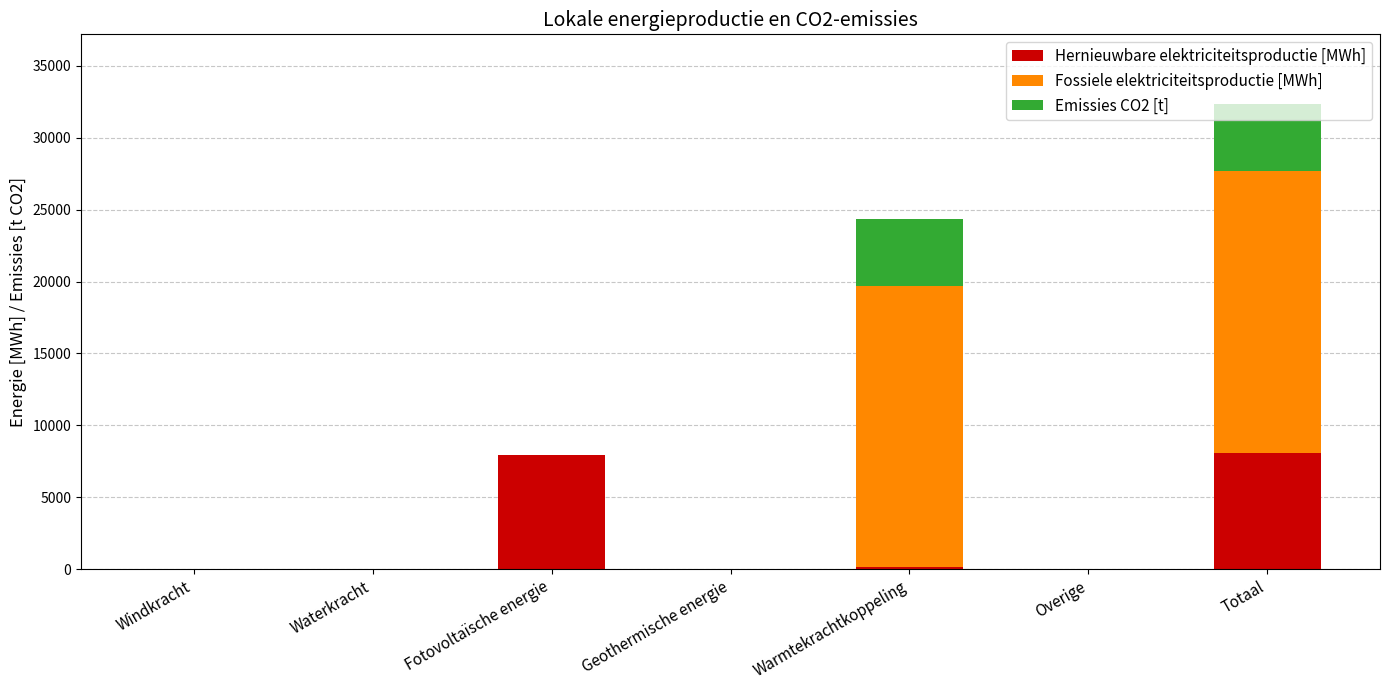

True or false: Hernieuwbare elektriciteitsproductie [MWh] has a value of 0.0 at Overige.

True